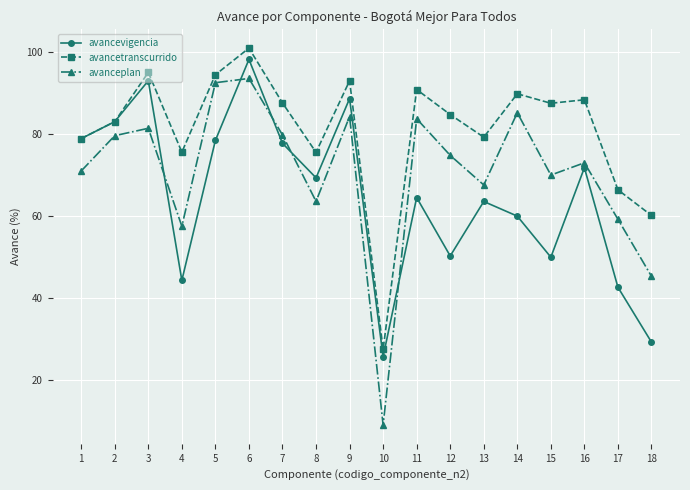

What is the spread (max minus min) of values at 6?

7.4